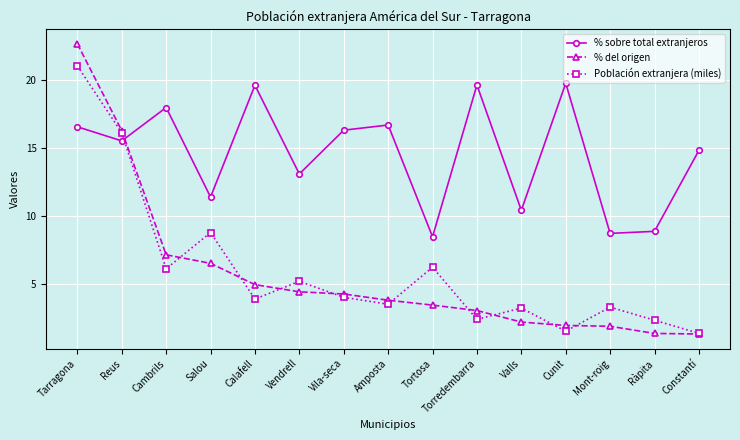

What is the label of the 4th point from the right?

Cunit